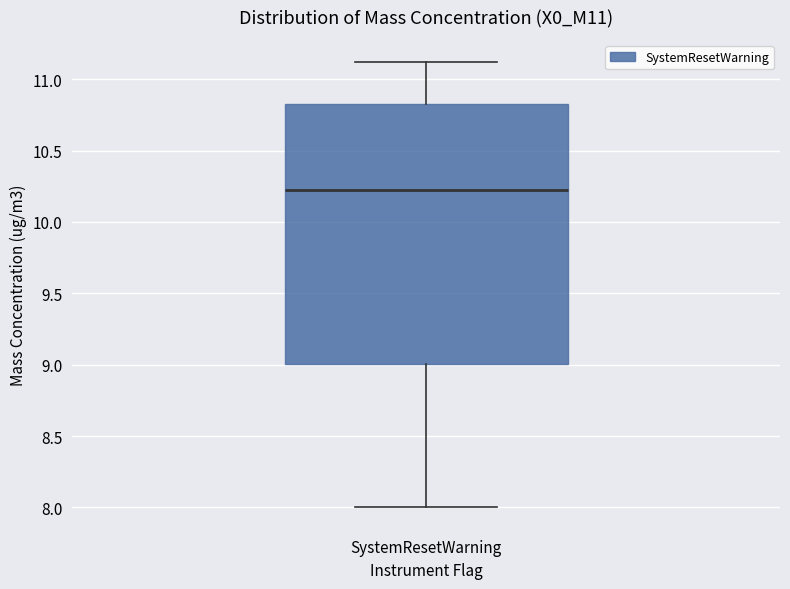

Where does the upper whisker of the box for SystemResetWarning end on the y-axis? The values are not printed on the chart, so give them approximately, as read against the axis.

11.10